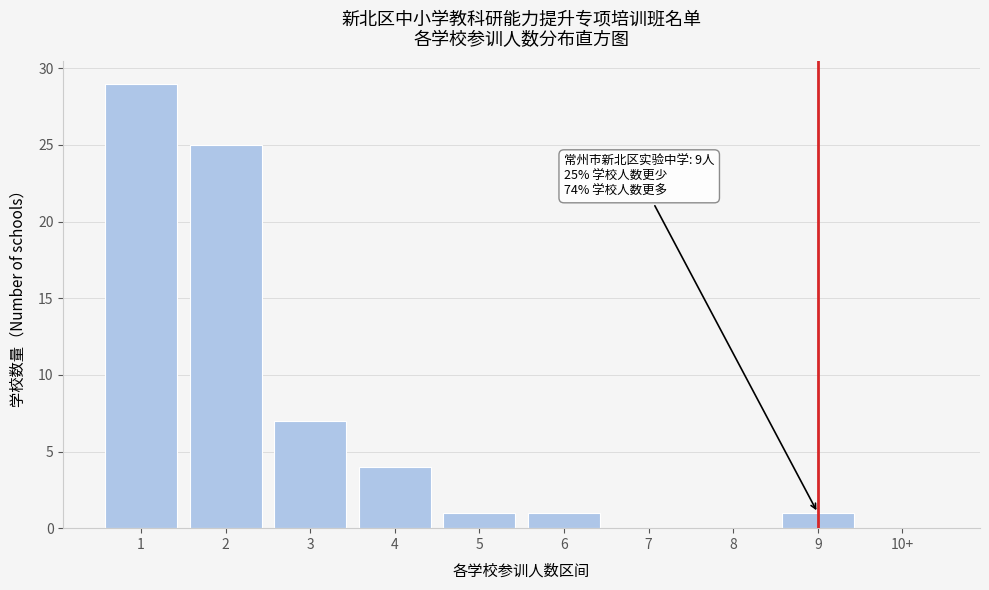

Reading right to left, transcribe all the data shown in this chart.

10+=0	9=1	8=0	7=0	6=1	5=1	4=4	3=7	2=25	1=29